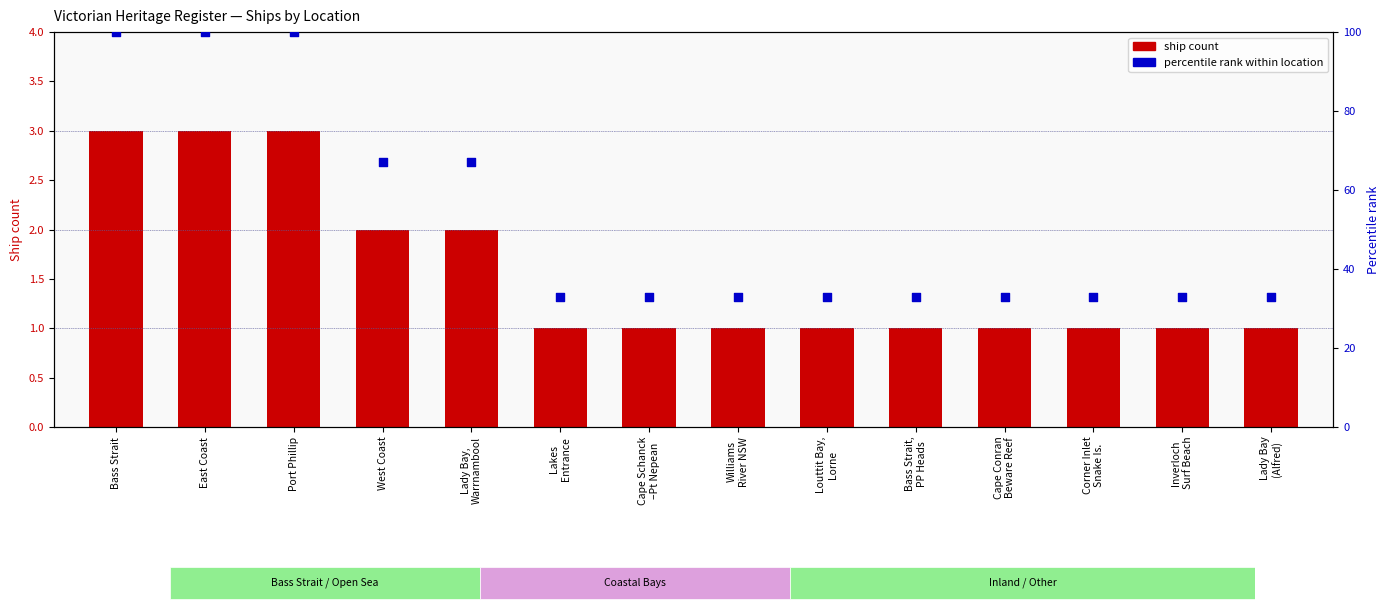

At which category is the sum across all series the highest?

Bass Strait